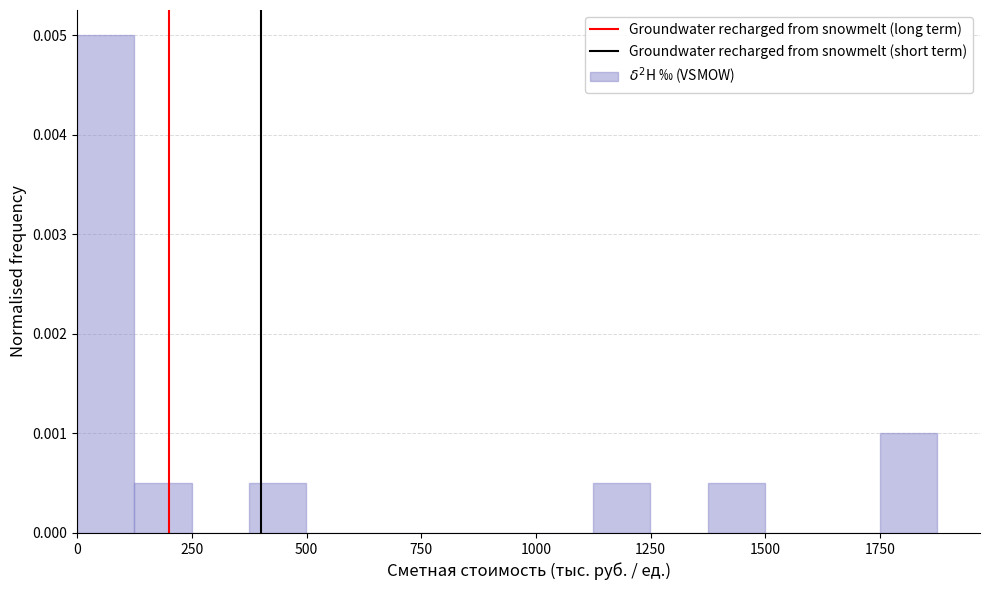

Around what value on the x-axis is the tallest bar? Give the approximate position of its centre, as read against the axis.

50